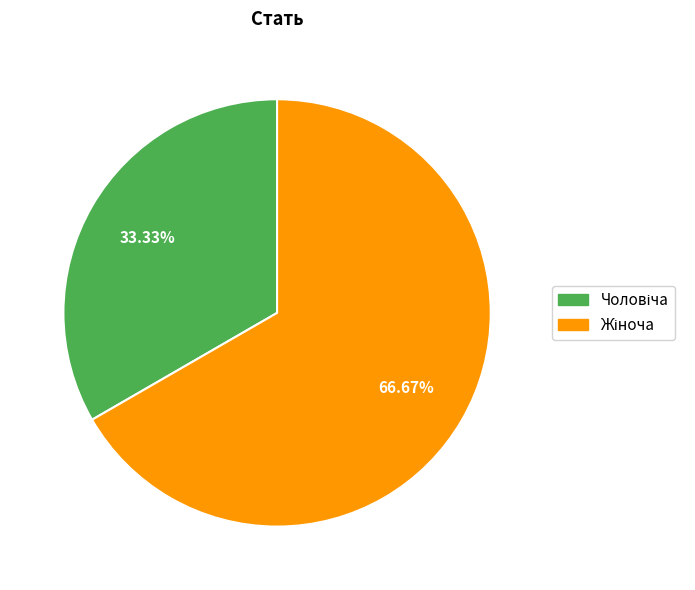

To the nearest percent, what is the average slice percentage?

50%